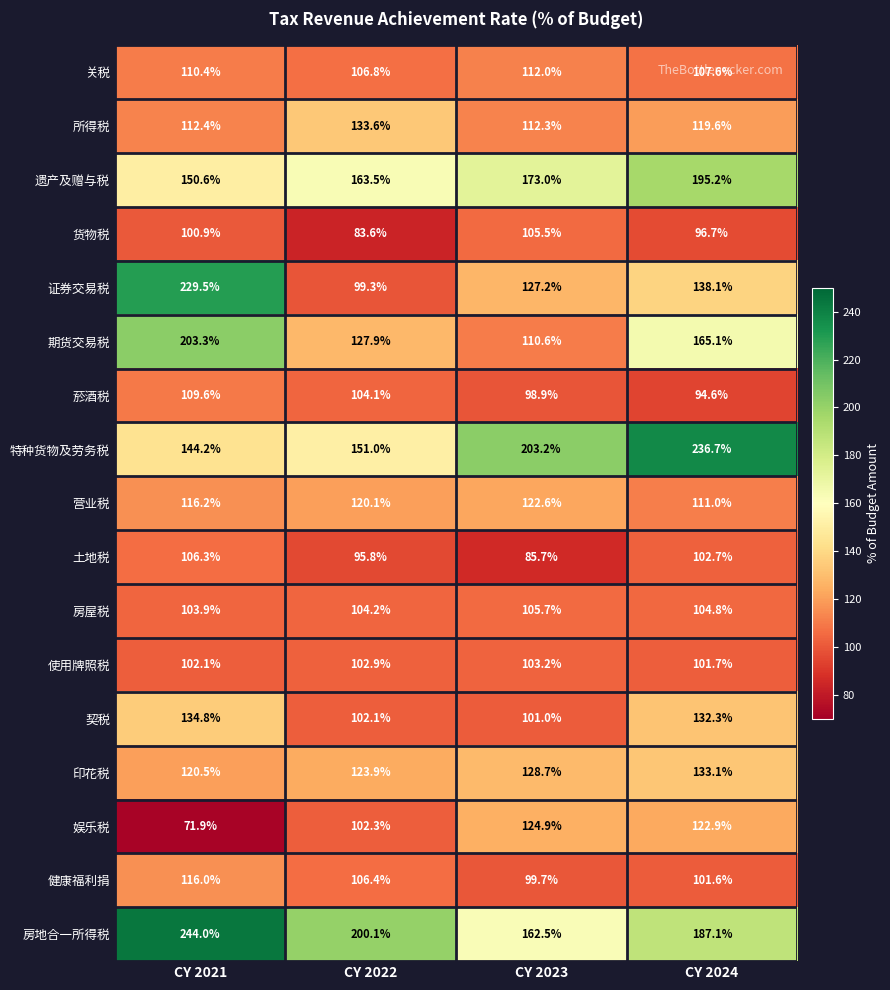

How many distinct data groups are displayed?

17